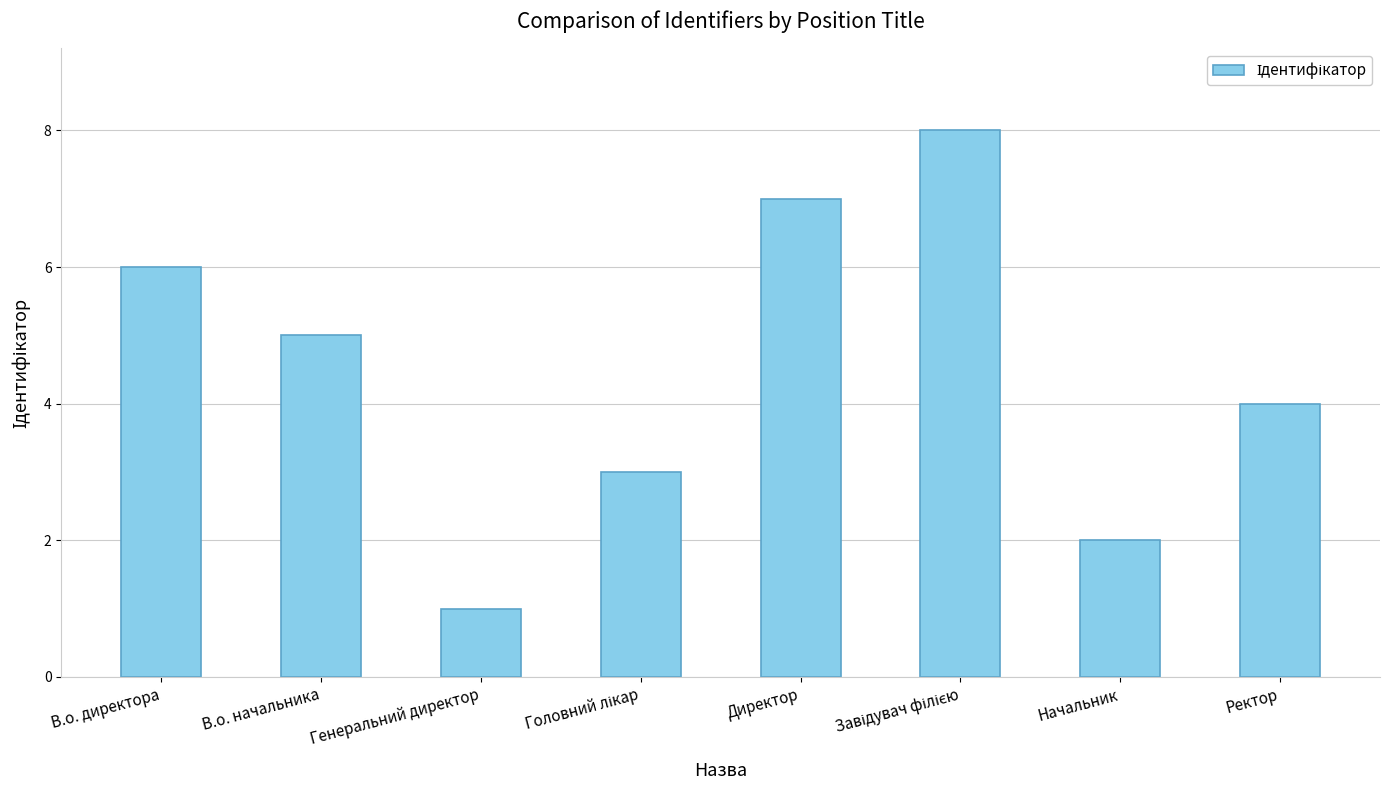

The value at Ректор is 4. True or false?

True